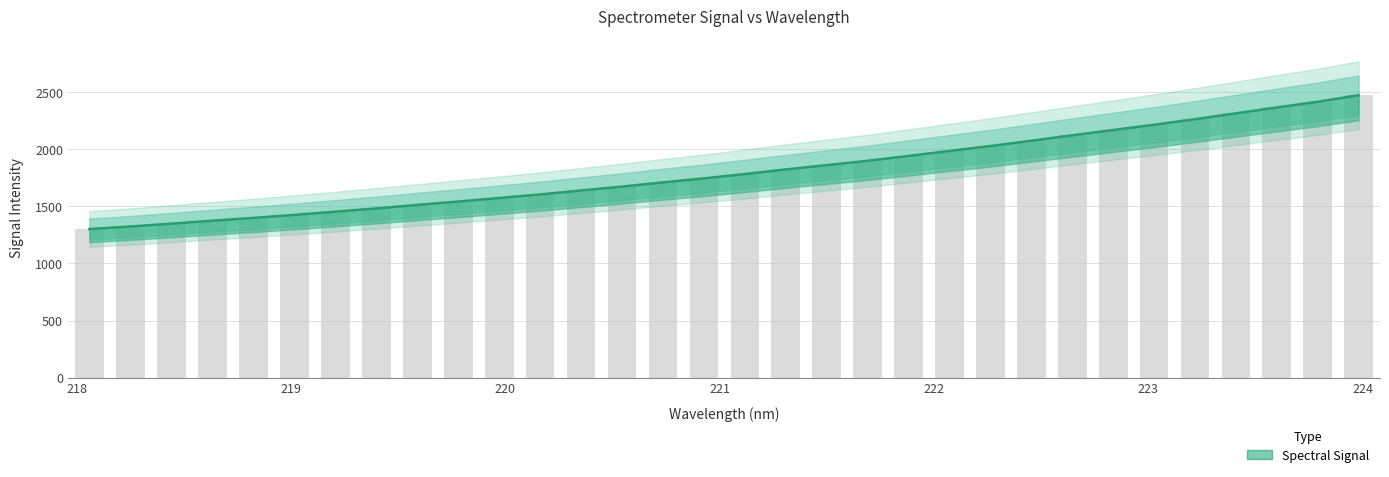

What is the greatest value displayed?

2474.3